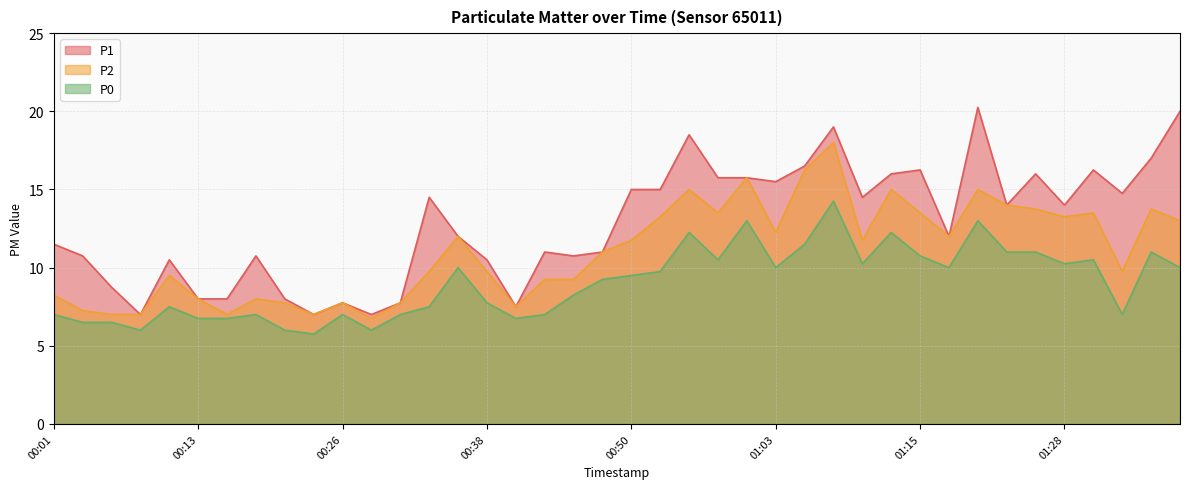

Where is P2 nearest to the value 12?

00:35